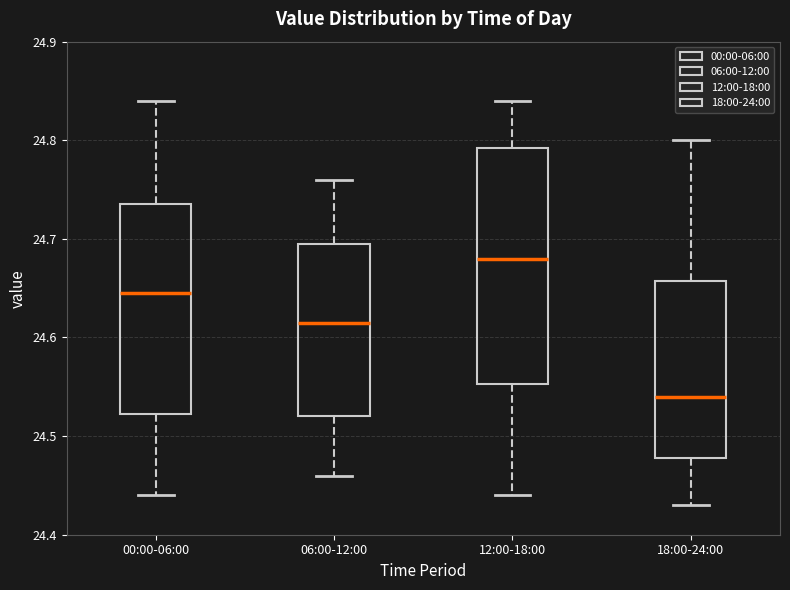

Which box has the highest median line?

12:00-18:00